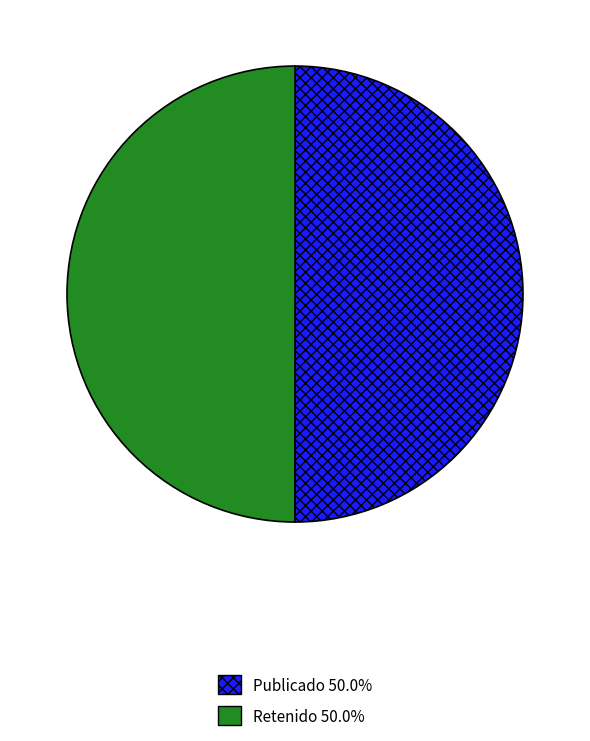

Do Retenido 50.0% and Publicado 50.0% together represent more than half of the pie?

Yes